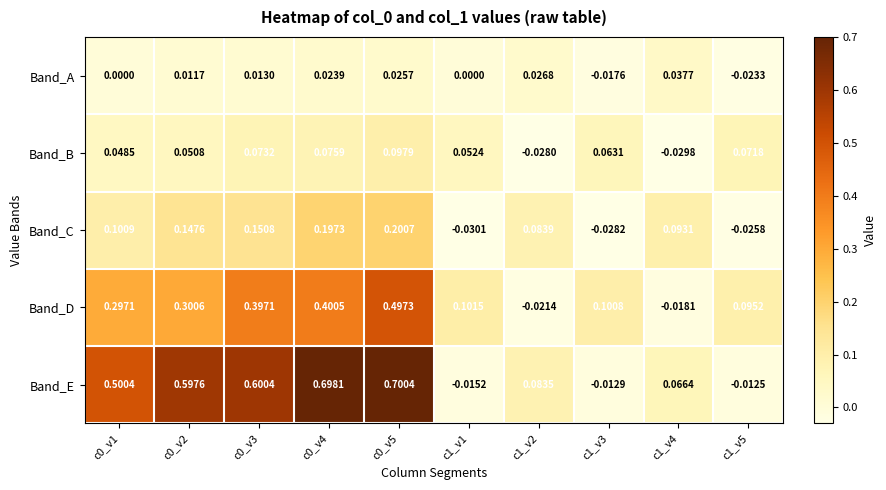

How many categories are shown in the chart?

10